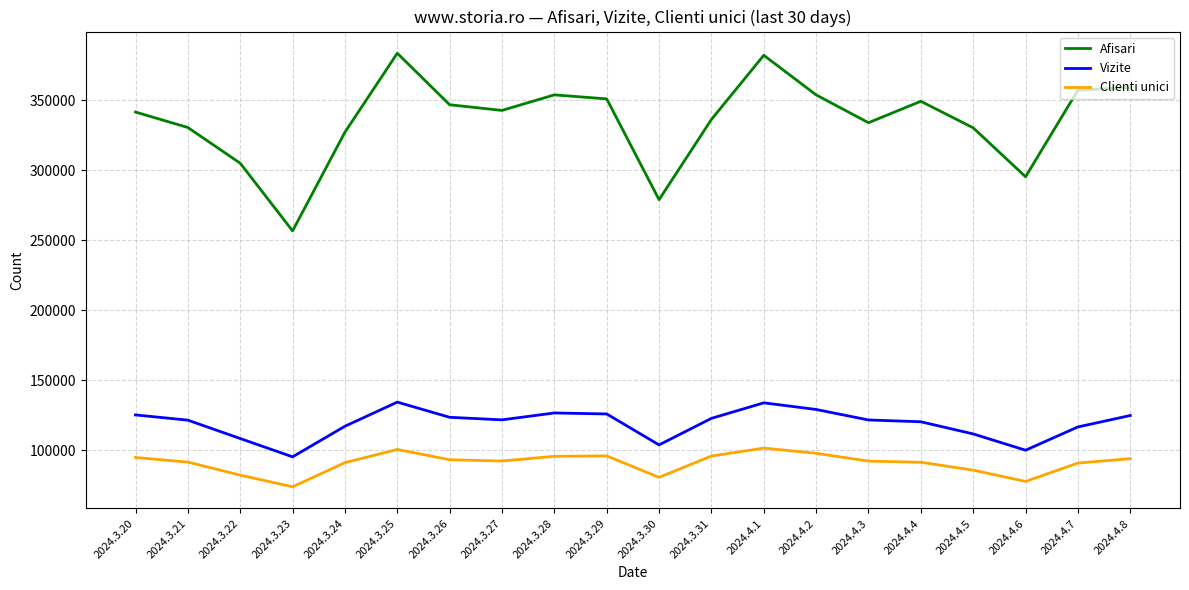

In Clienti unici, how many points are higher than both neighbors (excluding endpoints)?

3